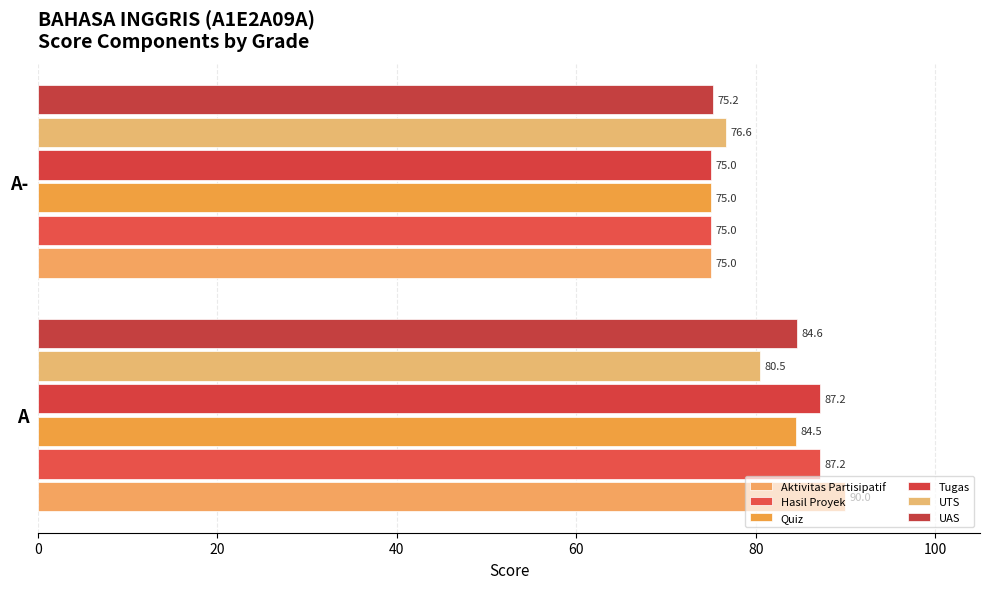

At which label does Aktivitas Partisipatif reach its minimum?

A-